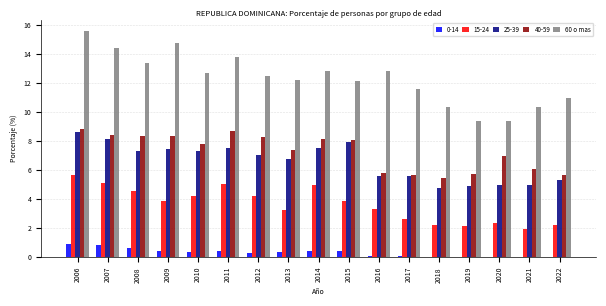

At which category is the sum across all series the highest?

2006